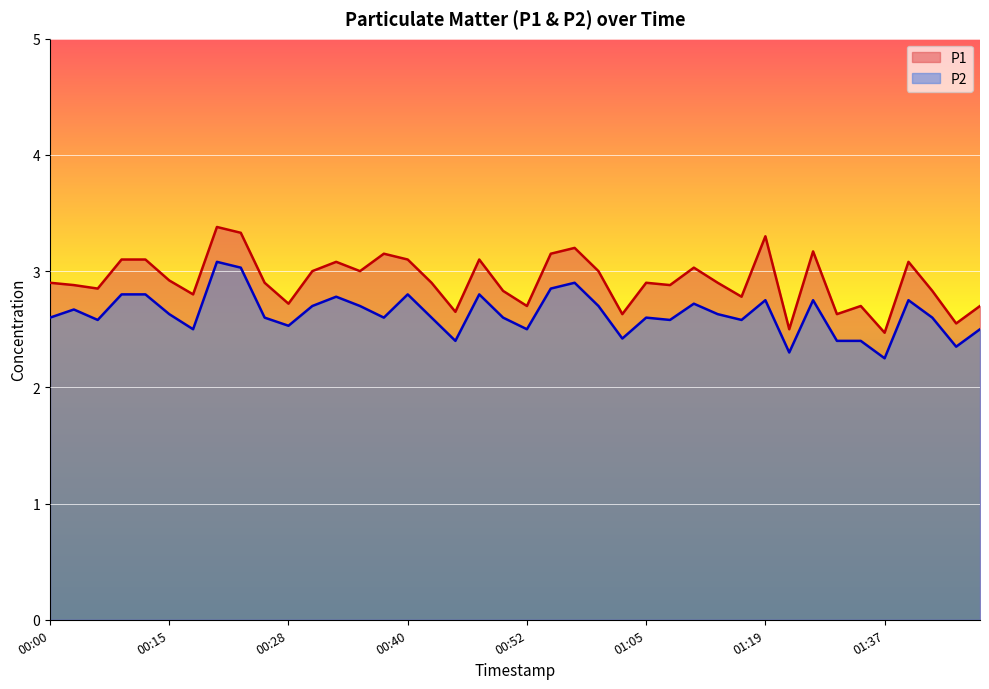

Is the value of P1 at 01:35 greater than the value of P2 at 01:00?

No